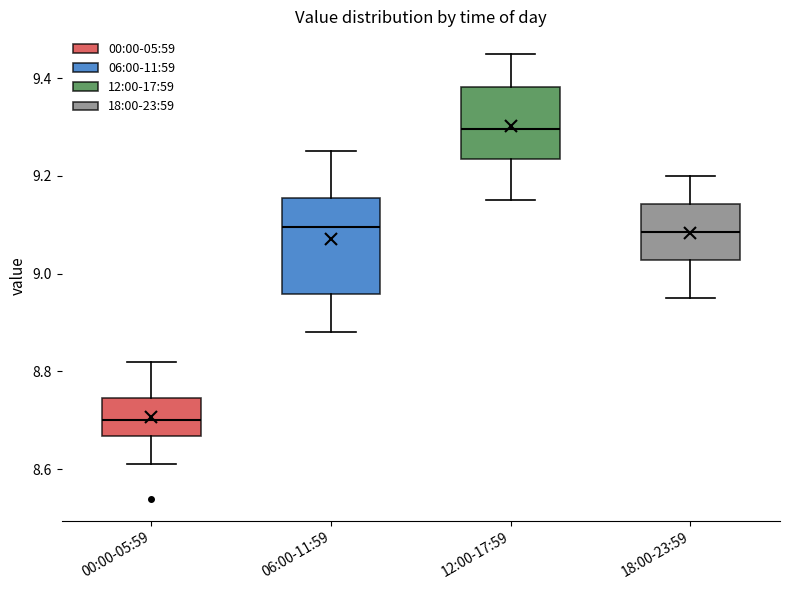

Reading left to right, read every box against the y-axis: the position of its median line, the range the box covers, and the ends of its whiskers. The values are not printed on the chart, so give them approximately, as read against the axis.

00:00-05:59: median 8.70, box 8.66 to 8.74, whiskers 8.62 to 8.82
06:00-11:59: median 9.10, box 8.96 to 9.16, whiskers 8.88 to 9.26
12:00-17:59: median 9.30, box 9.24 to 9.38, whiskers 9.16 to 9.46
18:00-23:59: median 9.08, box 9.02 to 9.14, whiskers 8.96 to 9.20